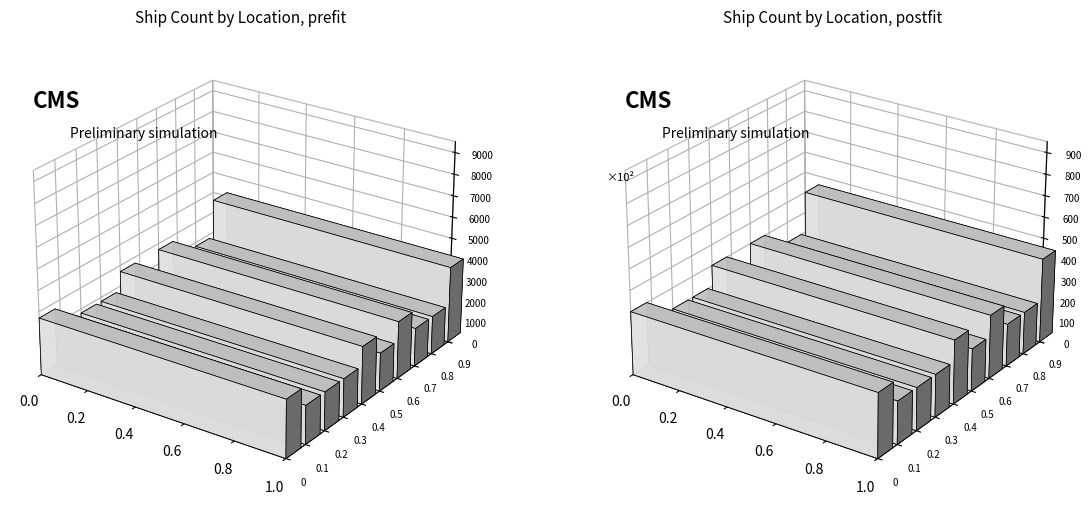

Rank the categories by value from lowest to highest.

West Coast, Bass Strait, Port Phillip, Between Cape Schanck, Venus Bay, Corner Inlet, East Coast, Lady Bay / Louttit, Lakes Entrance, Apollo Bay